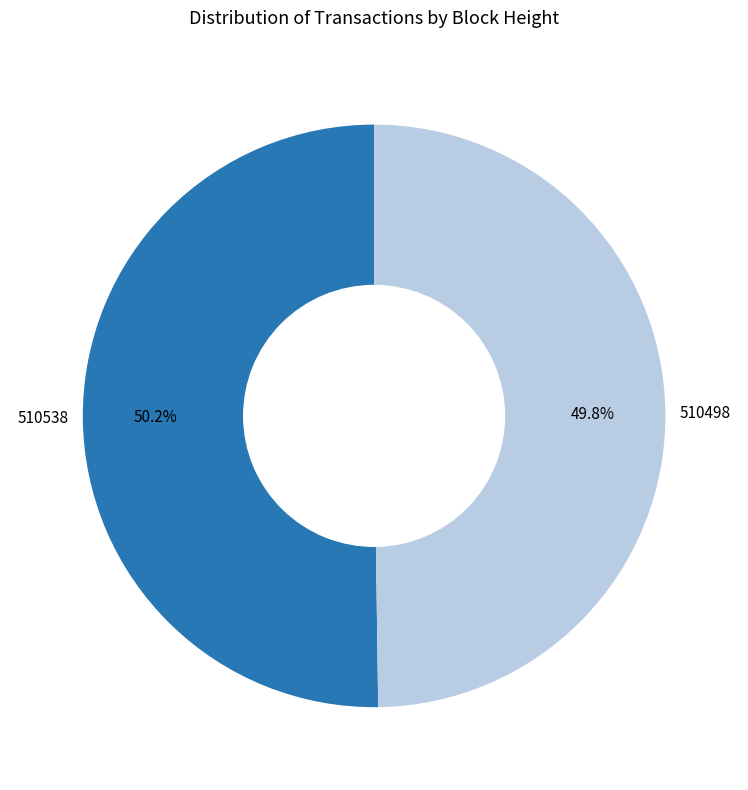

How much of the chart is everything except 510498?

50.2%